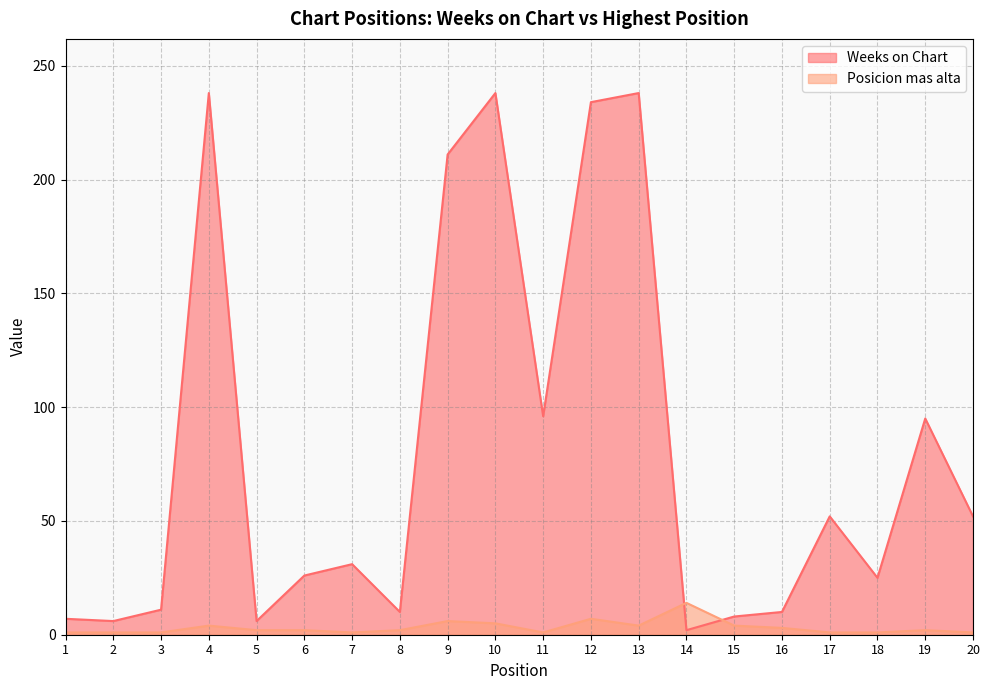

Rank the series by their average value, from highest to lowest.

Weeks on Chart, Posicion mas alta